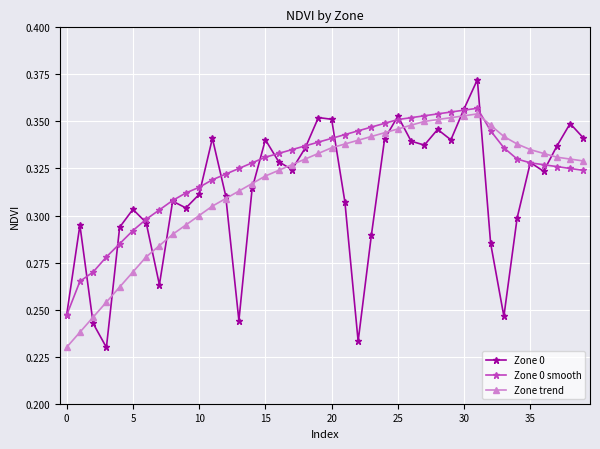

How many categories are shown in the chart?

40